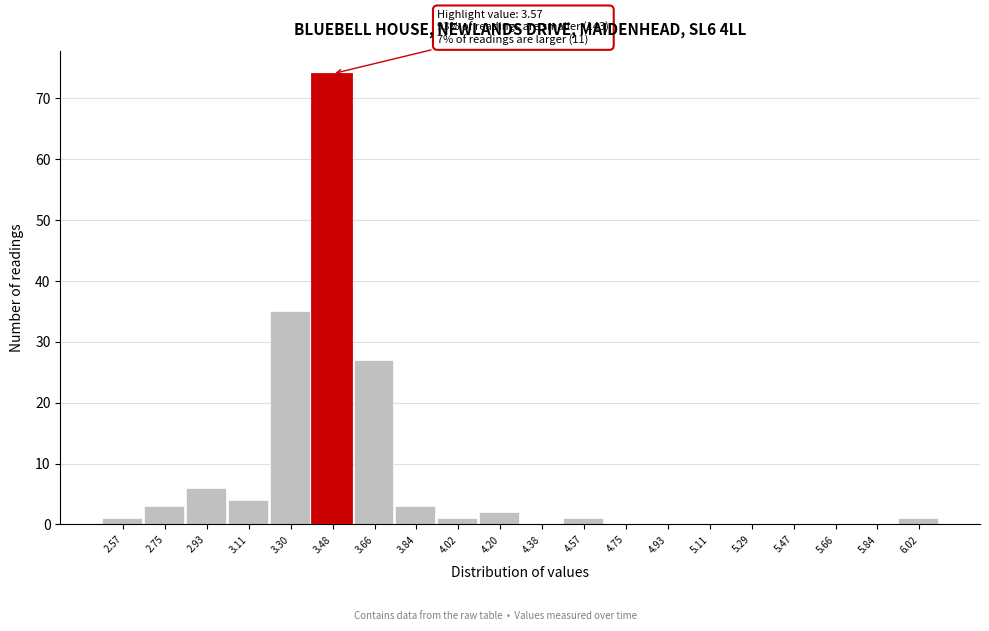

Reading left to right, extract all data points from this chart.

2.57=1	2.75=3	2.93=6	3.11=4	3.30=35	3.48=74	3.66=27	3.84=3	4.02=1	4.20=2	4.38=0	4.57=1	4.75=0	4.93=0	5.11=0	5.29=0	5.47=0	5.66=0	5.84=0	6.02=1